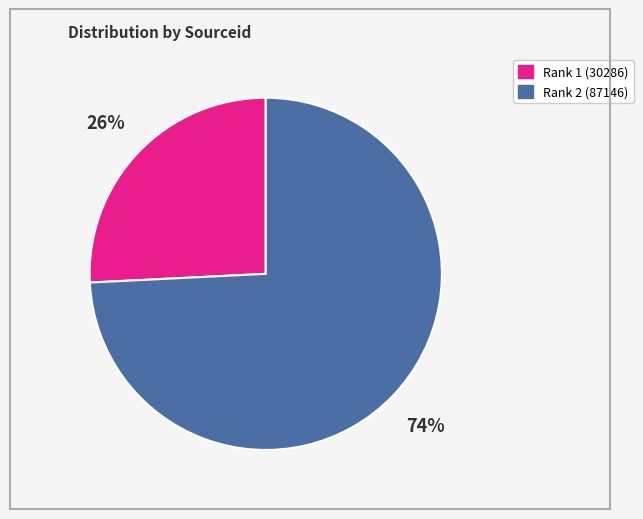

To the nearest percent, what is the difference between the largest and smallest slice percentages?

48%